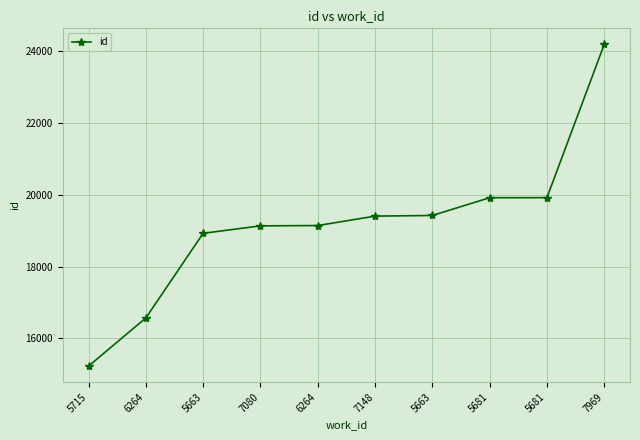

True or false: the data has more than 2 interior local peaks.

False